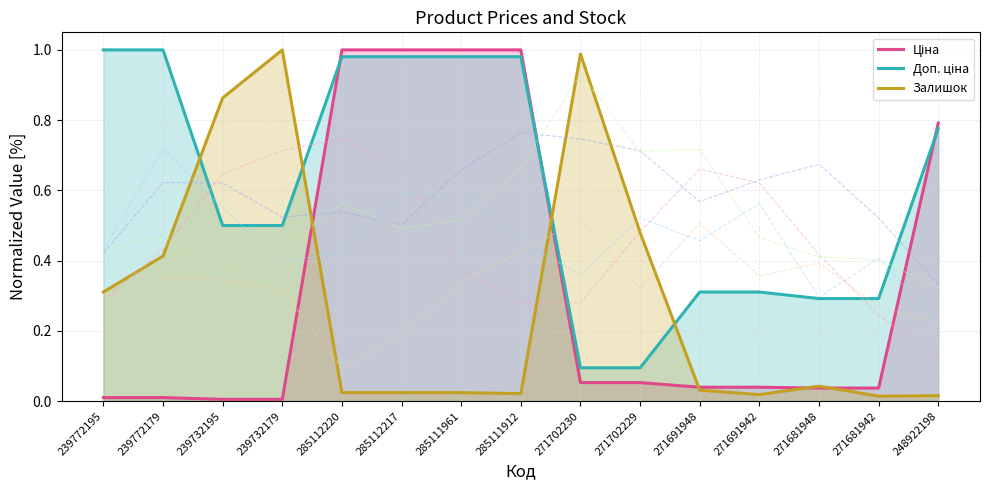

Count the number of data series in this chart.

3